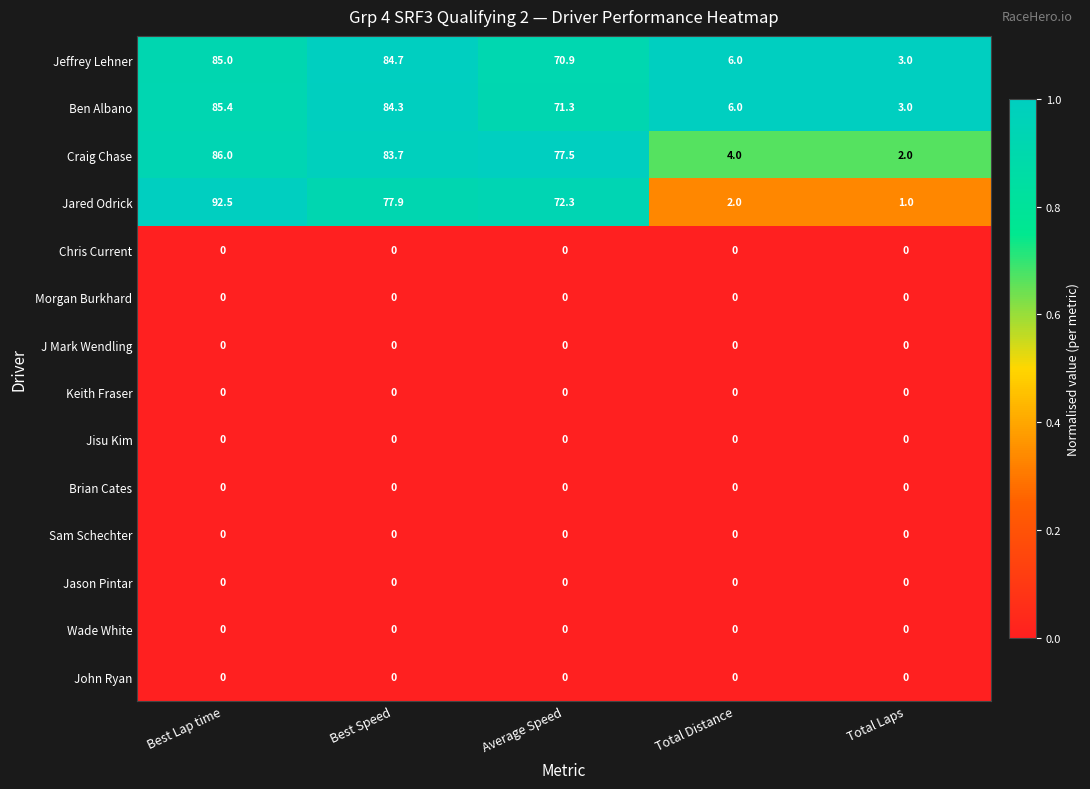

What is the total value across all series at Best Lap time?

348.9